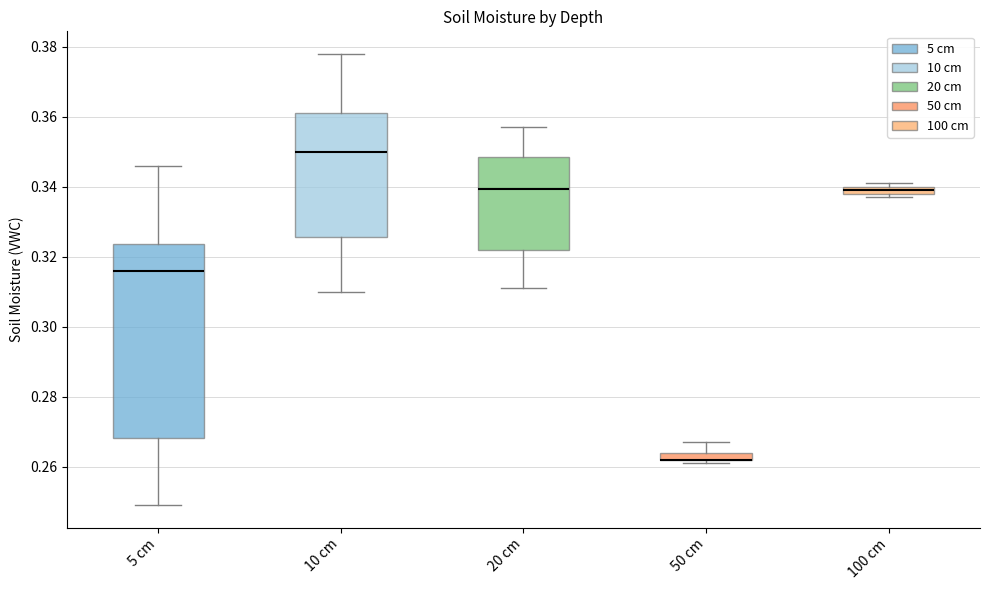

Where does the upper whisker of the box for 20 cm end on the y-axis? The values are not printed on the chart, so give them approximately, as read against the axis.

0.358